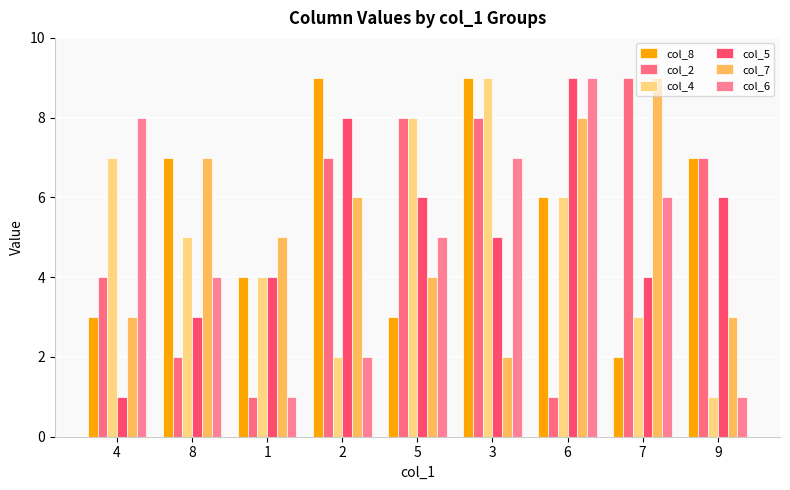

Reading left to right, what are all the values shown in this chart?

col_8: 4=3	8=7	1=4	2=9	5=3	3=9	6=6	7=2	9=7
col_2: 4=4	8=2	1=1	2=7	5=8	3=8	6=1	7=9	9=7
col_4: 4=7	8=5	1=4	2=2	5=8	3=9	6=6	7=3	9=1
col_5: 4=1	8=3	1=4	2=8	5=6	3=5	6=9	7=4	9=6
col_7: 4=3	8=7	1=5	2=6	5=4	3=2	6=8	7=9	9=3
col_6: 4=8	8=4	1=1	2=2	5=5	3=7	6=9	7=6	9=1